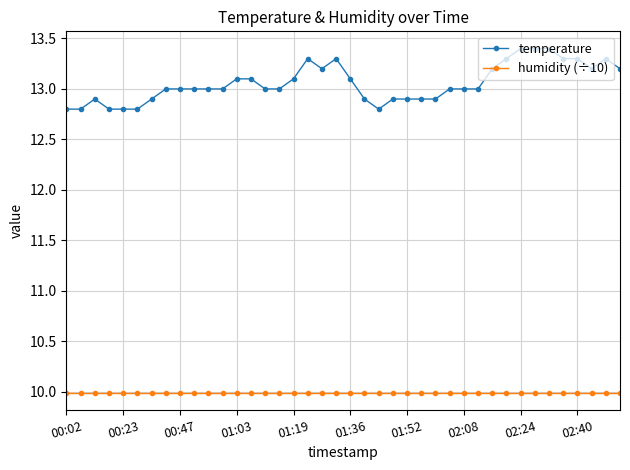

True or false: temperature has more than 0 interior local peaks.

True